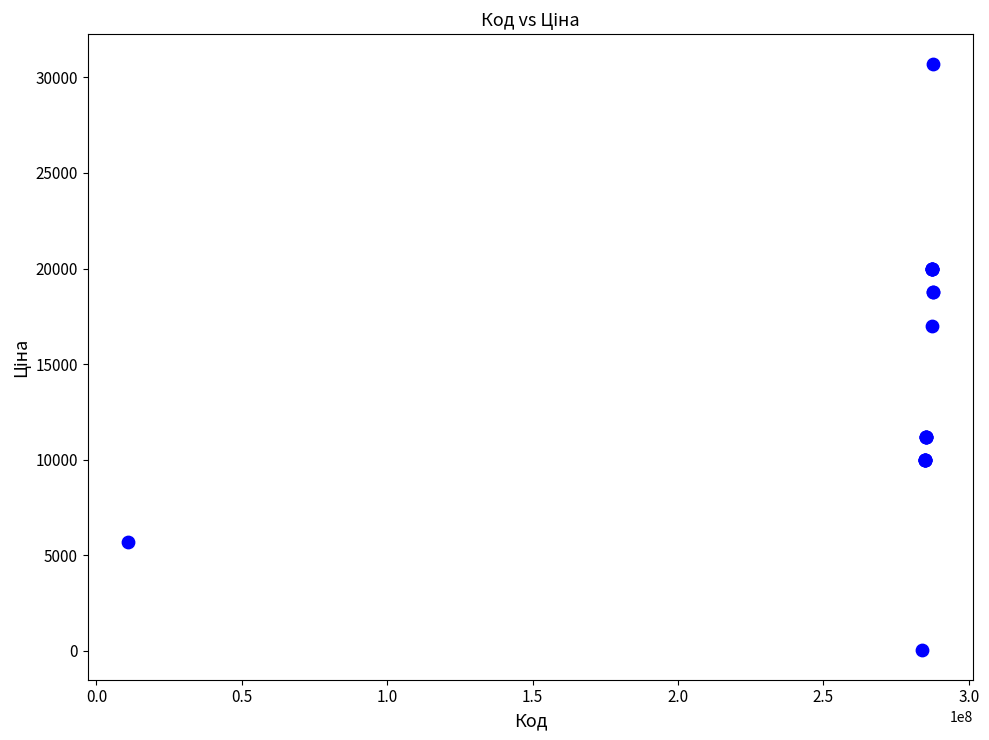

What Y value in the scatter plot is closest to 15374?

16976.3